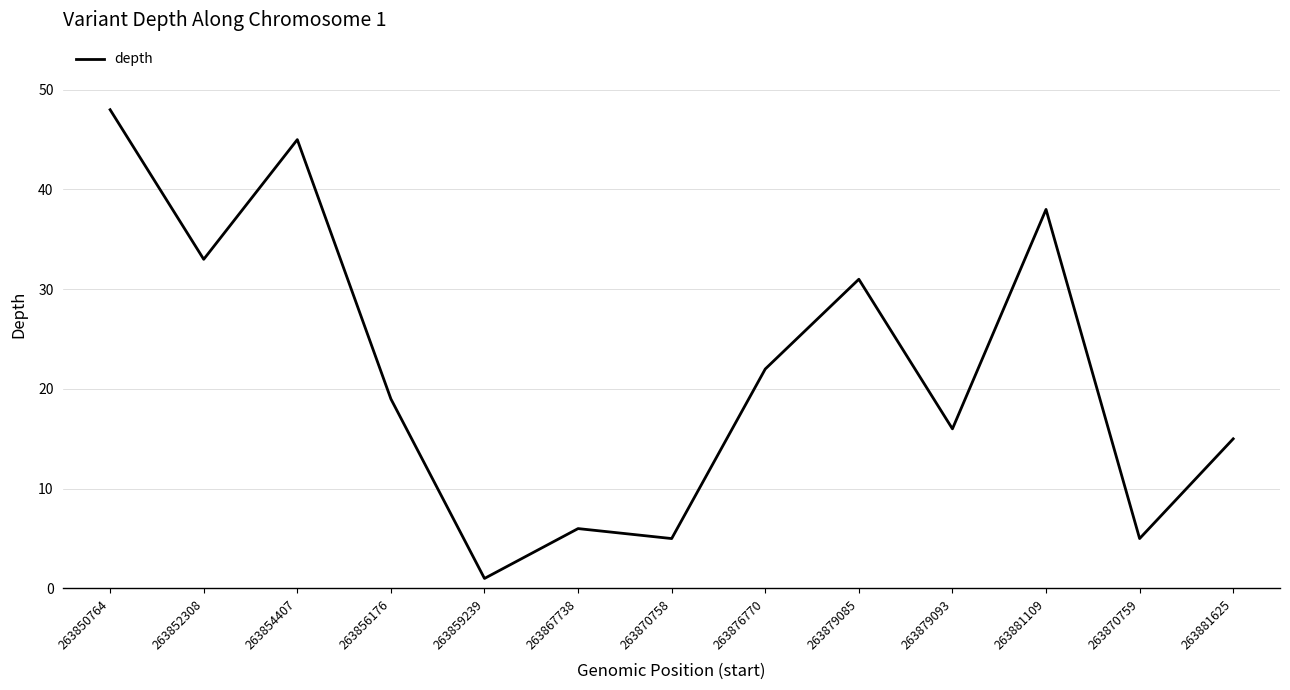

Where is the data nearest to the value 24?

263876770